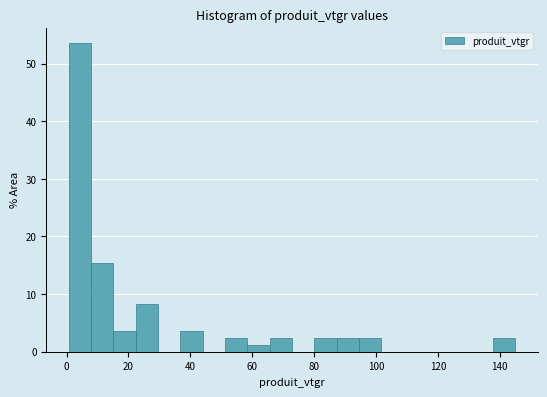

Read against the x-axis, roughly where is the centre of the tallest bar?

4